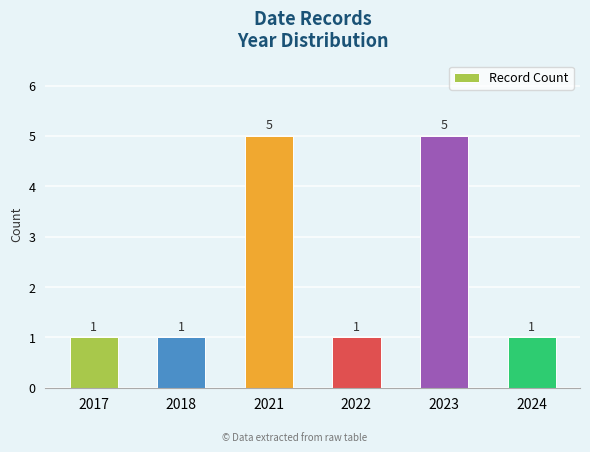

Reading right to left, transcribe all the data shown in this chart.

1	5	1	5	1	1